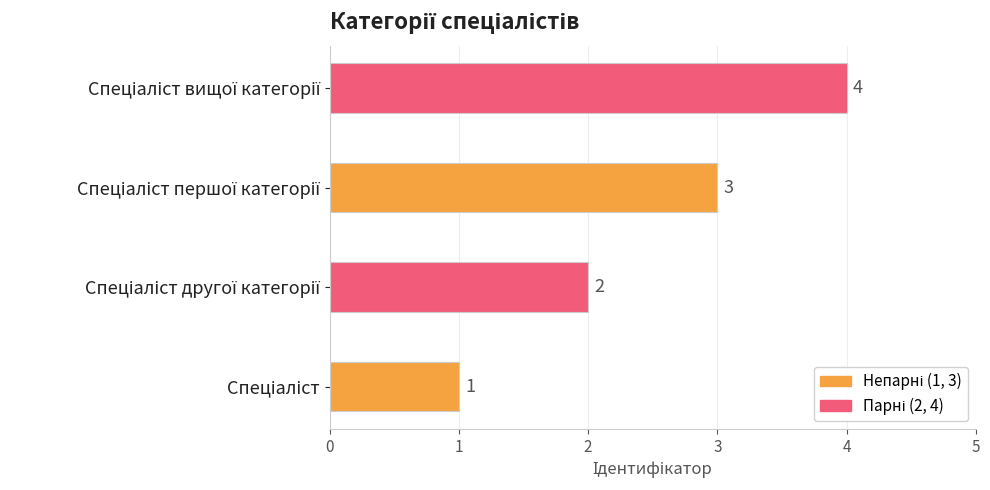

How many values are between 2 and 4?

3